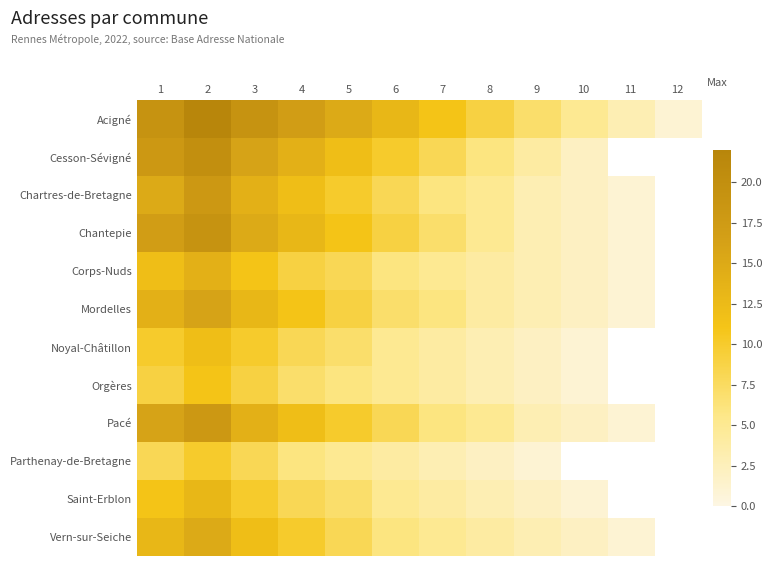

What is the total value across all series at 7?

69.0